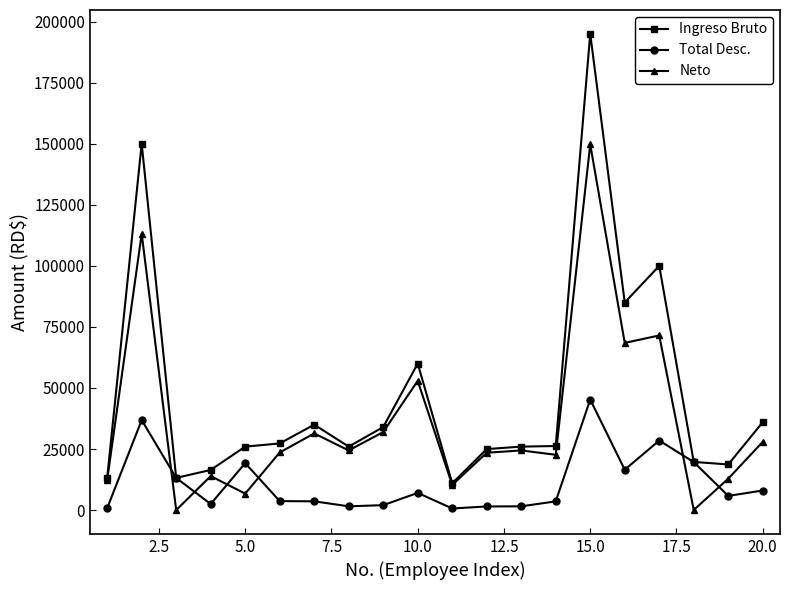

What is the value of the Neto point at the 16th from the left?

68457.7